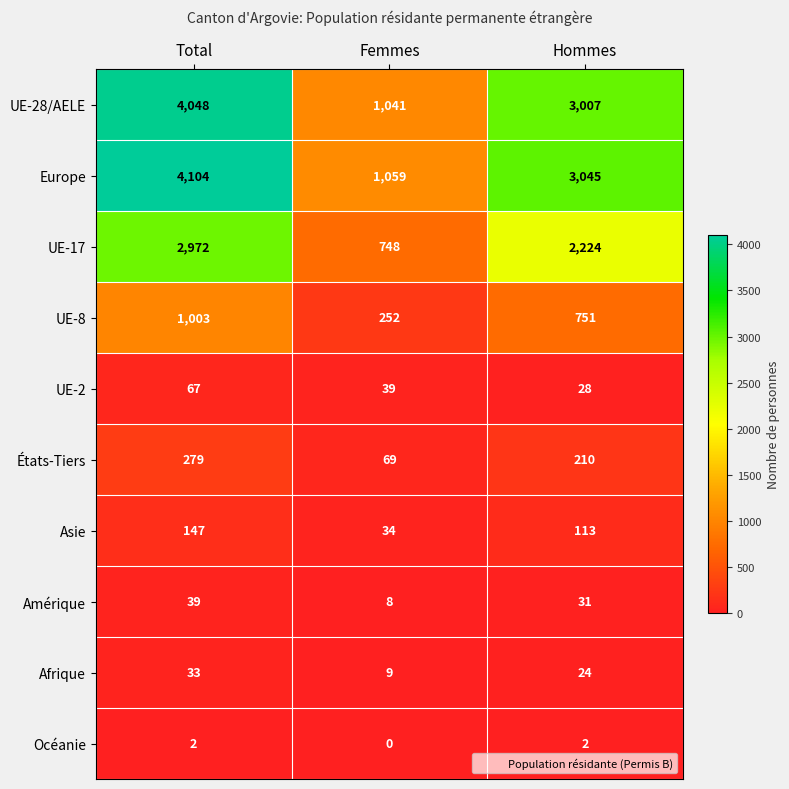

The value of UE-17 at Femmes is 748. True or false?

True